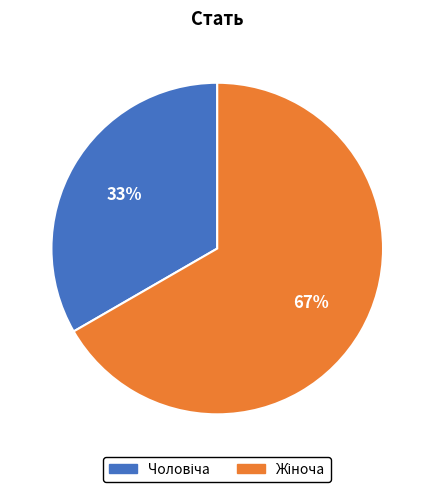

To the nearest percent, what is the average slice percentage?

50%